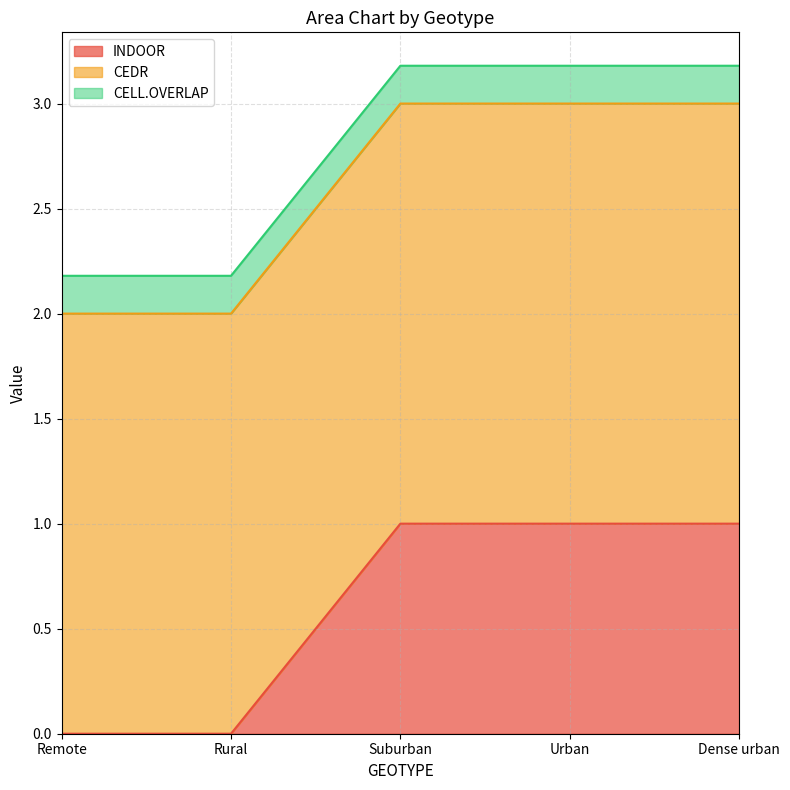

Reading left to right, list all the values displayed in this chart.

INDOOR: 0.0	0.0	1.0	1.0	1.0
CEDR: 2.0	2.0	2.0	2.0	2.0
CELL.OVERLAP: 0.2	0.2	0.2	0.2	0.2